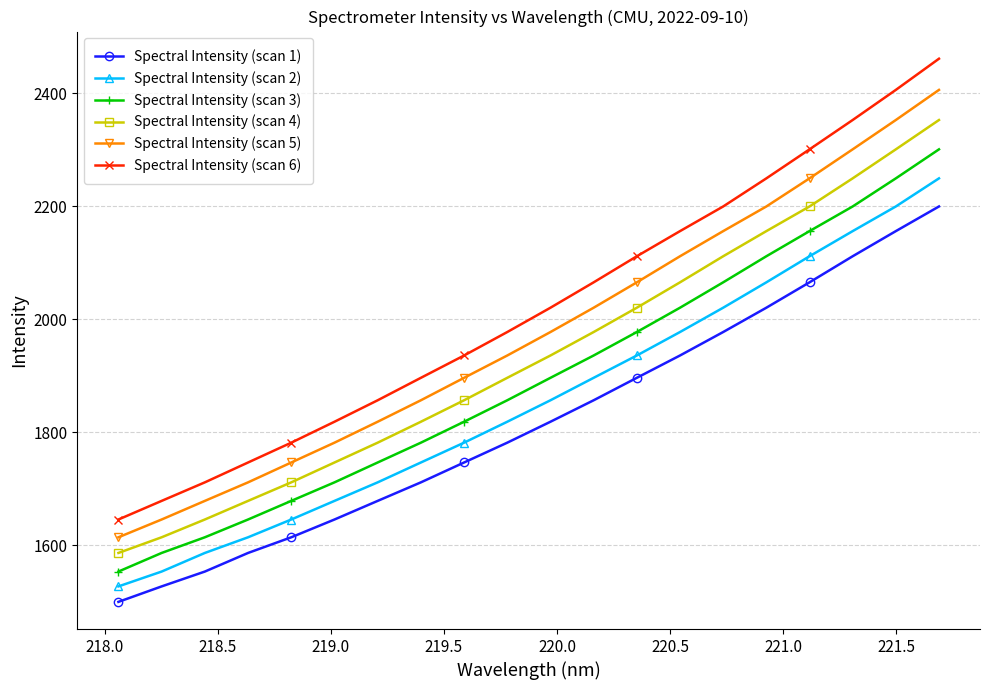

Reading left to right, list all the values displayed in this chart.

Spectral Intensity (scan 1): 1499.3	1526.7	1553.0	1586.0	1613.7	1645.2	1678.2	1711.0	1746.2	1781.3	1818.4	1856.4	1896.2	1935.8	1977.3	2020.4	2065.3	2111.5	2156.0	2199.7
Spectral Intensity (scan 2): 1526.7	1553.0	1586.0	1613.7	1645.2	1678.2	1711.0	1746.2	1781.3	1818.4	1856.4	1896.2	1935.8	1977.3	2020.4	2065.3	2111.5	2156.0	2199.7	2249.5
Spectral Intensity (scan 3): 1553.0	1586.0	1613.7	1645.2	1678.2	1711.0	1746.2	1781.3	1818.4	1856.4	1896.2	1935.8	1977.3	2020.4	2065.3	2111.5	2156.0	2199.7	2249.5	2300.9
Spectral Intensity (scan 4): 1586.0	1613.7	1645.2	1678.2	1711.0	1746.2	1781.3	1818.4	1856.4	1896.2	1935.8	1977.3	2020.4	2065.3	2111.5	2156.0	2199.7	2249.5	2300.9	2352.8
Spectral Intensity (scan 5): 1613.7	1645.2	1678.2	1711.0	1746.2	1781.3	1818.4	1856.4	1896.2	1935.8	1977.3	2020.4	2065.3	2111.5	2156.0	2199.7	2249.5	2300.9	2352.8	2406.2
Spectral Intensity (scan 6): 1645.2	1678.2	1711.0	1746.2	1781.3	1818.4	1856.4	1896.2	1935.8	1977.3	2020.4	2065.3	2111.5	2156.0	2199.7	2249.5	2300.9	2352.8	2406.2	2461.4